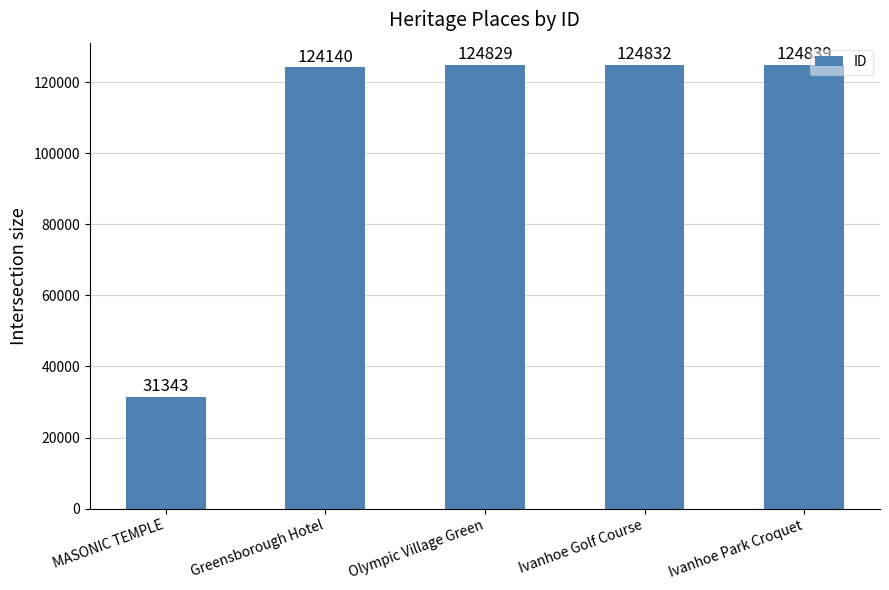

The value at MASONIC TEMPLE is 17205. True or false?

False